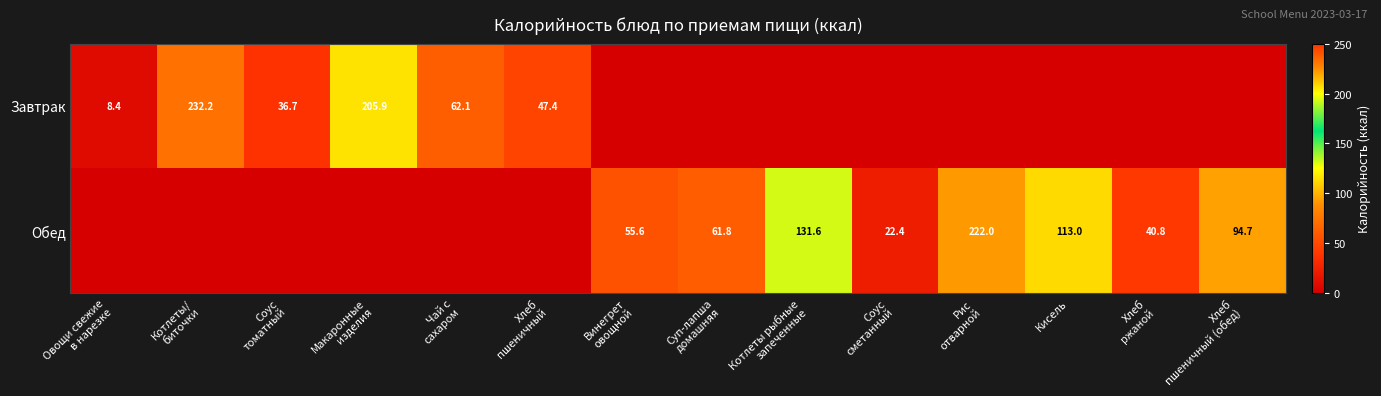

What is the average value of the Обед series?

53.0